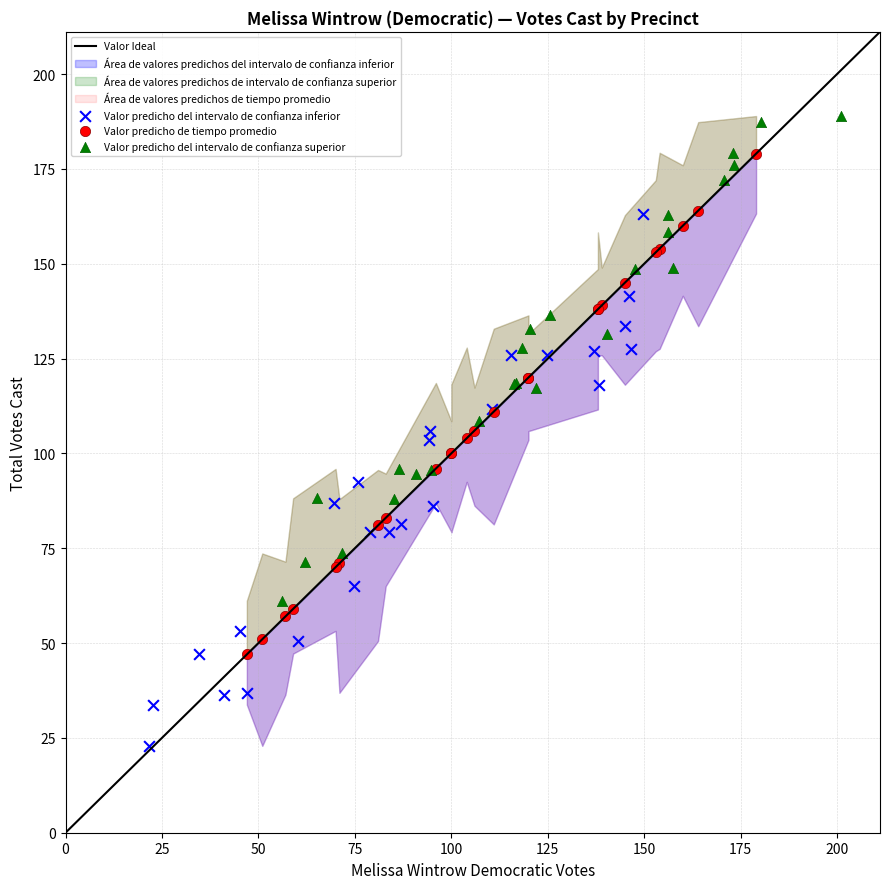

Which series contains the highest Y value?

Valor predicho del intervalo de confianza superior